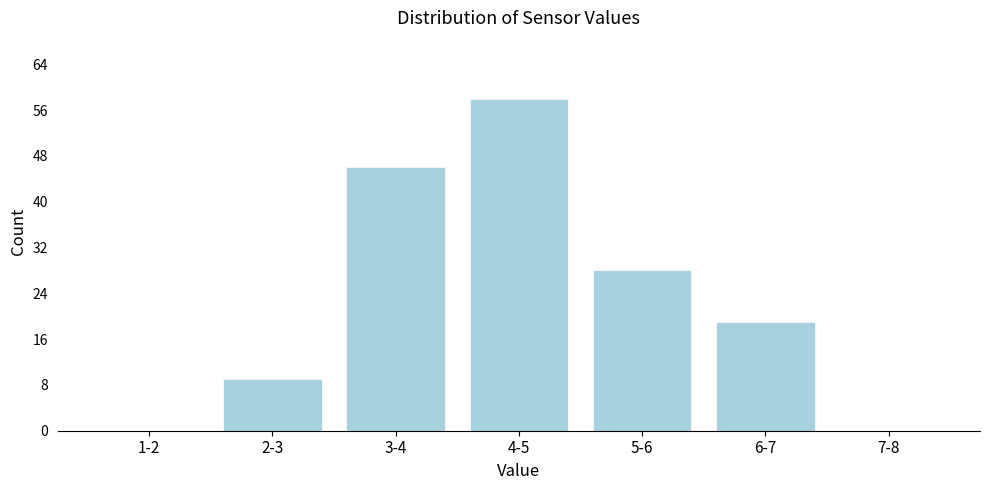

Reading left to right, what are all the values shown in this chart?

1-2=0	2-3=9	3-4=46	4-5=58	5-6=28	6-7=19	7-8=0